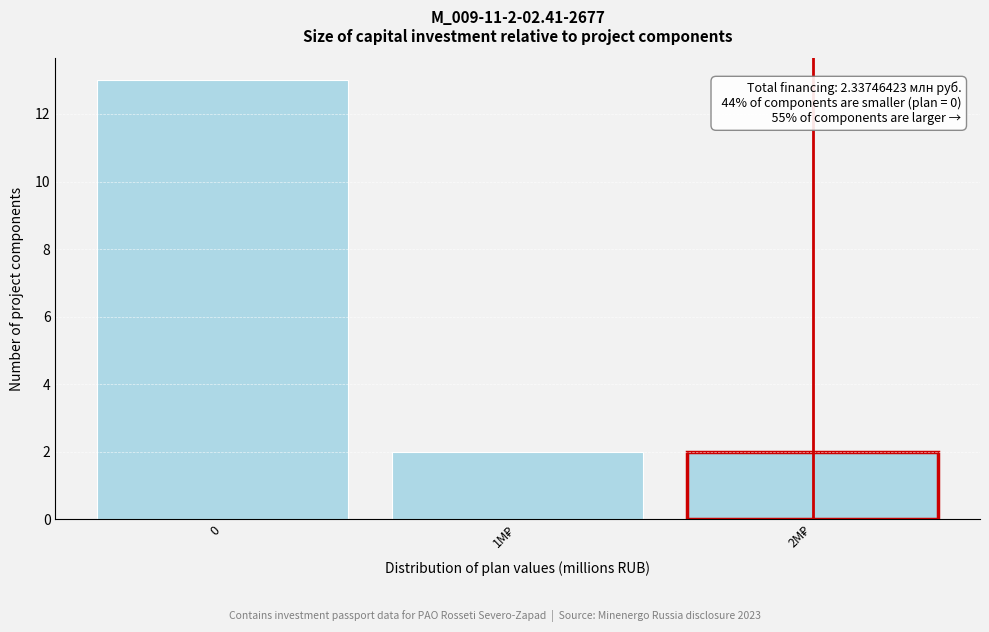

Reading right to left, list all the values displayed in this chart.

2	2	13